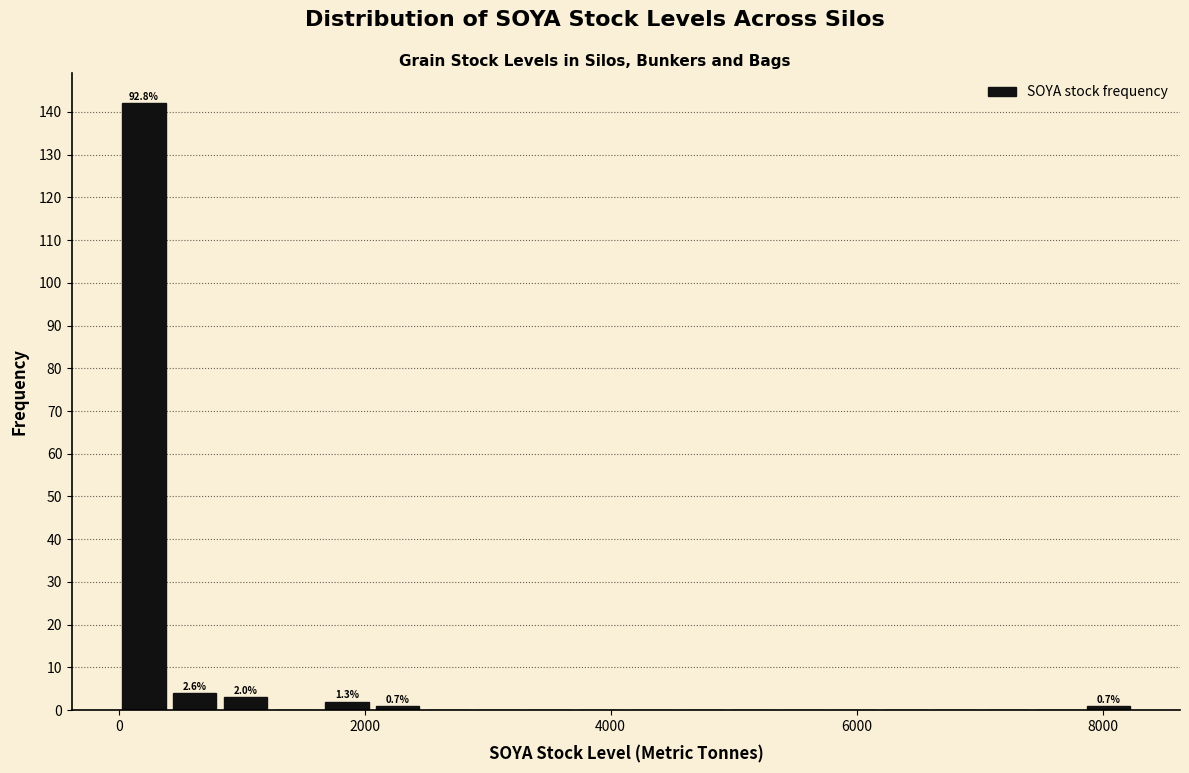

Read against the x-axis, roughly where is the centre of the tallest bar?

200